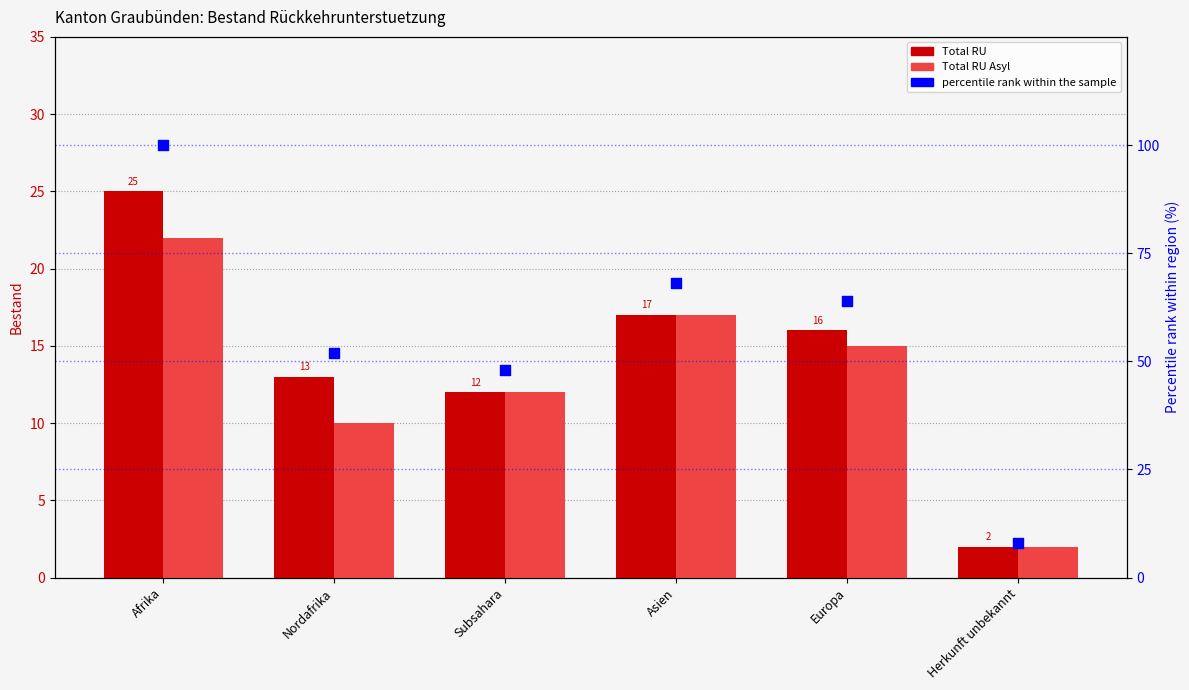

At which category is the sum across all series the highest?

Afrika